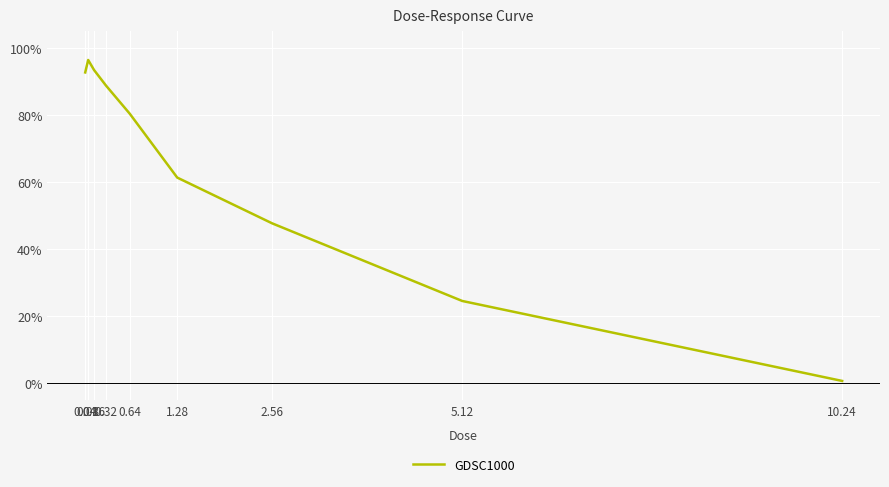

Reading left to right, list all the values displayed in this chart.

0.04=92.7	0.08=96.4	0.16=93.4	0.32=88.8	0.64=80.4	1.28=61.3	2.56=47.7	5.12=24.5	10.24=0.6